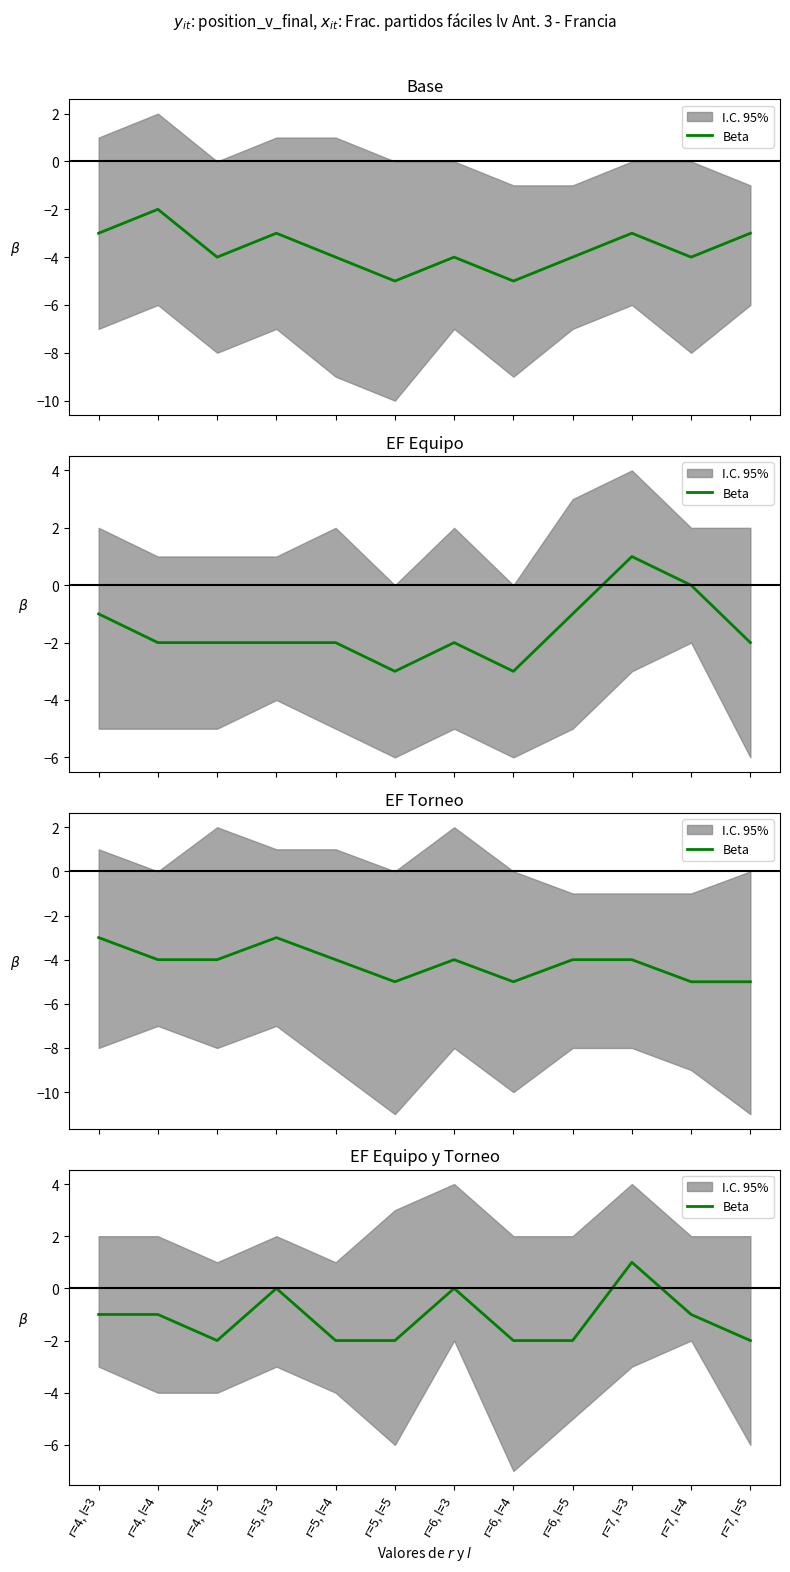

What is the difference between the second highest and second lowest values?

2